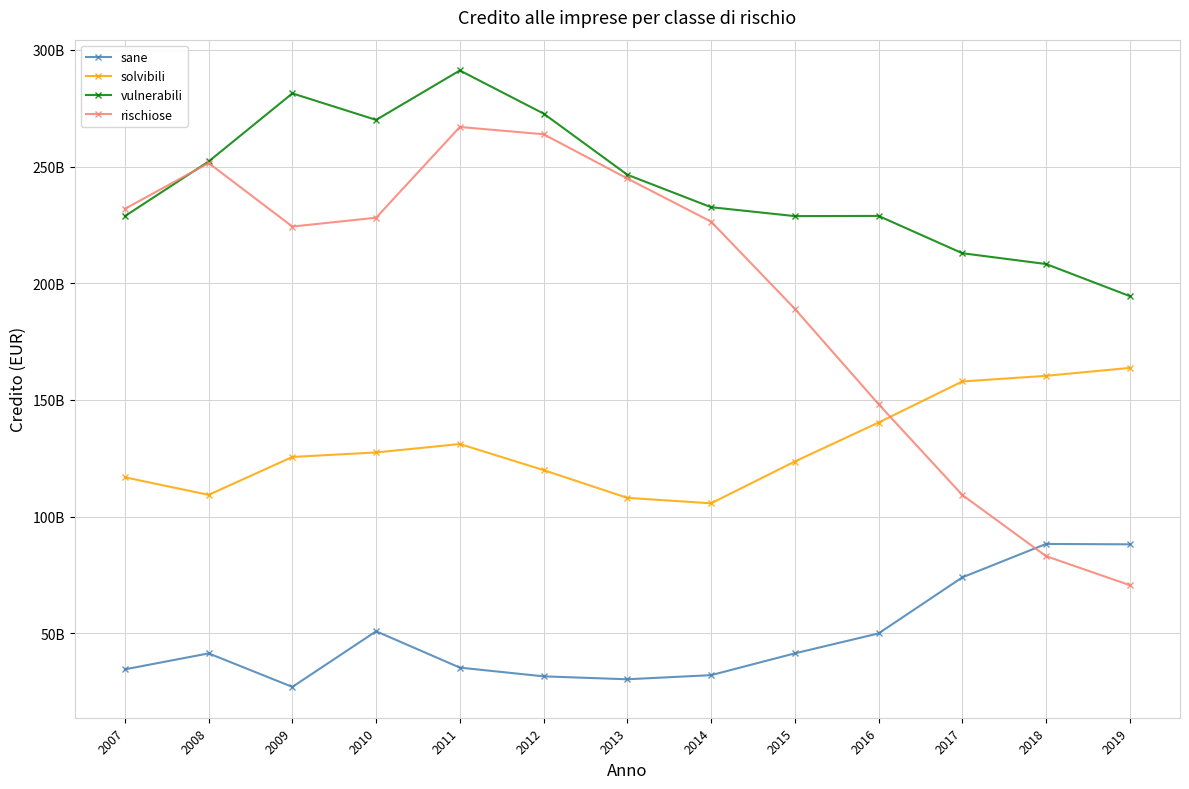

What are all the series names shown in the legend?

sane, solvibili, vulnerabili, rischiose